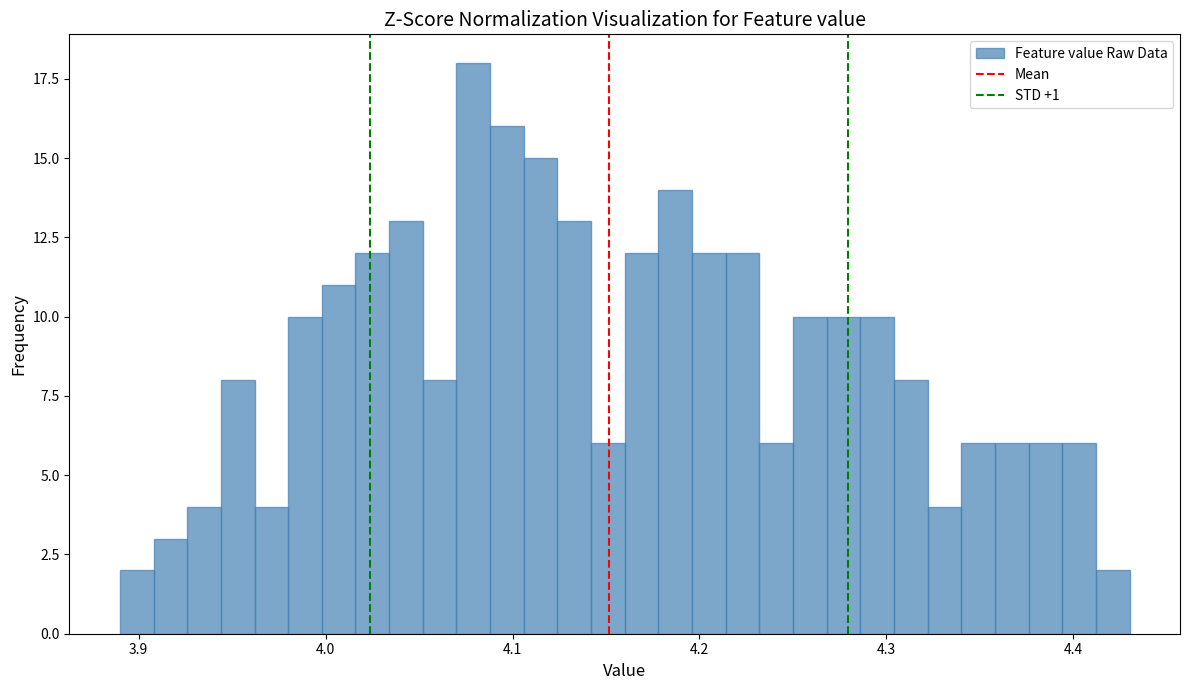

Around what value on the x-axis is the tallest bar? Give the approximate position of its centre, as read against the axis.

4.08